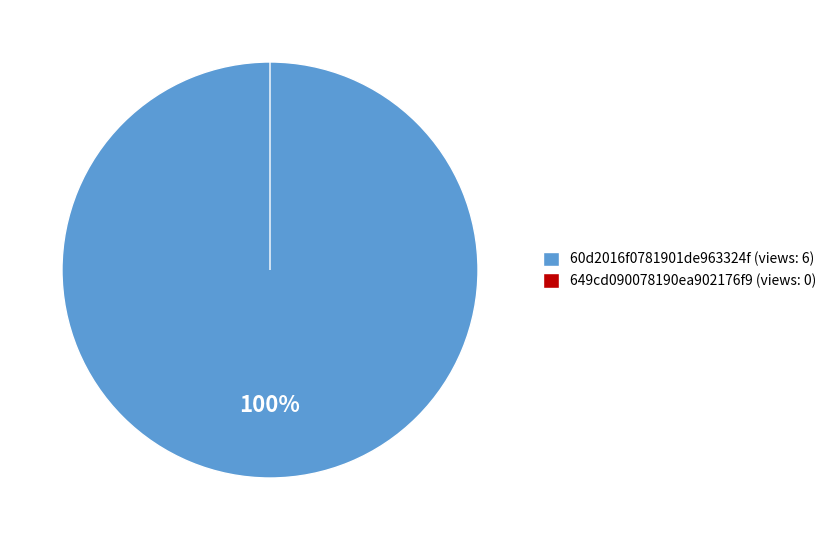

To the nearest percent, what portion does 60d2016f0781901de963324f represent?

100%